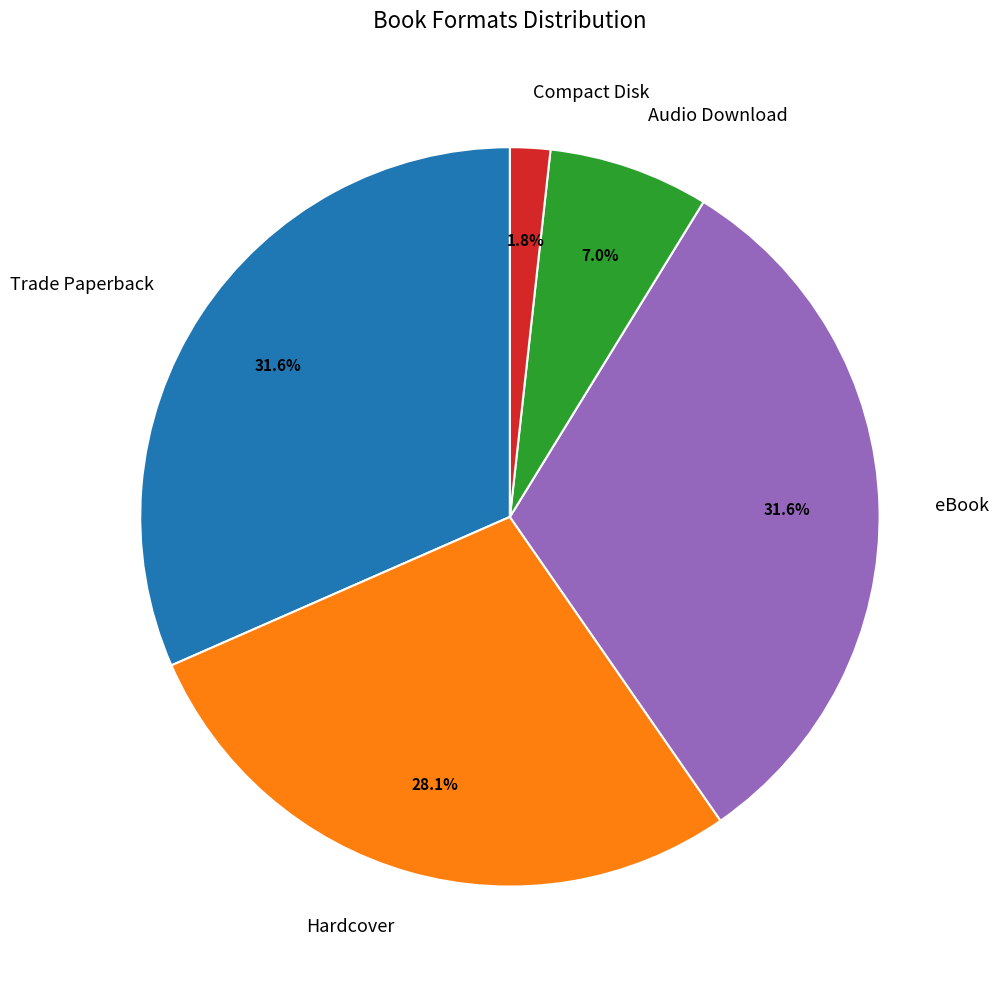

To the nearest percent, what percentage of the pie is Audio Download?

7%